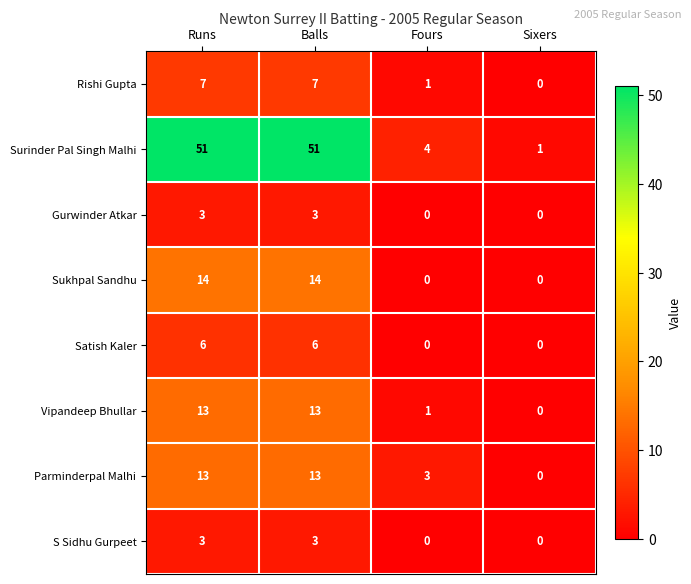

The S Sidhu Gurpeet series shows 0 at Fours. True or false?

True